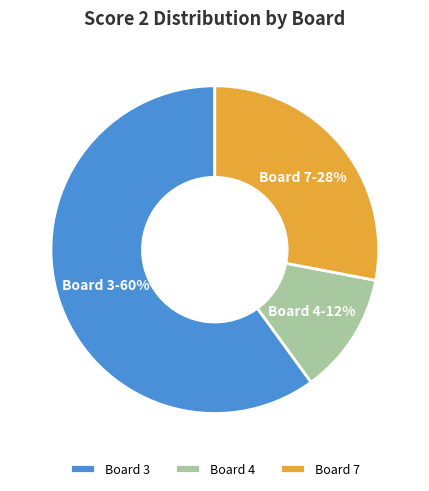

Which slice is the smallest?

Board 4